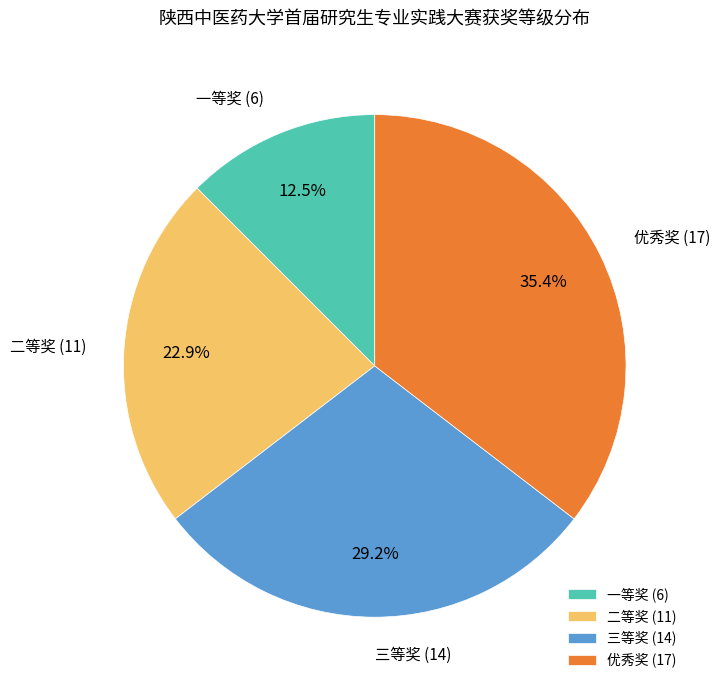

How many segments does this pie chart have?

4